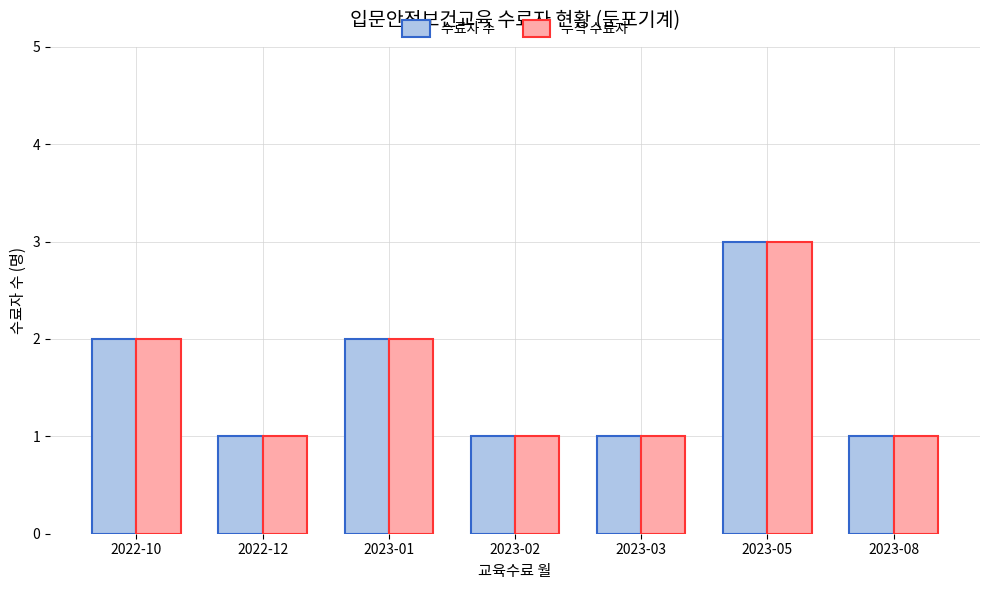

What is the greatest value displayed?

3